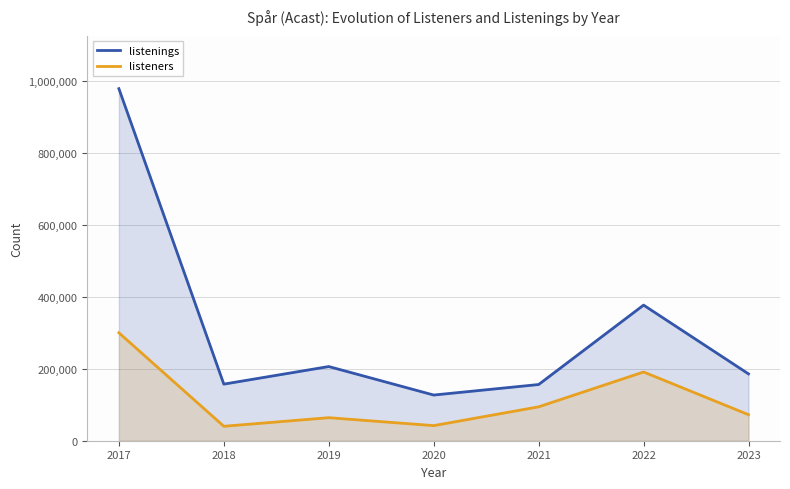

The listenings series shows 57852 at 2021. True or false?

False